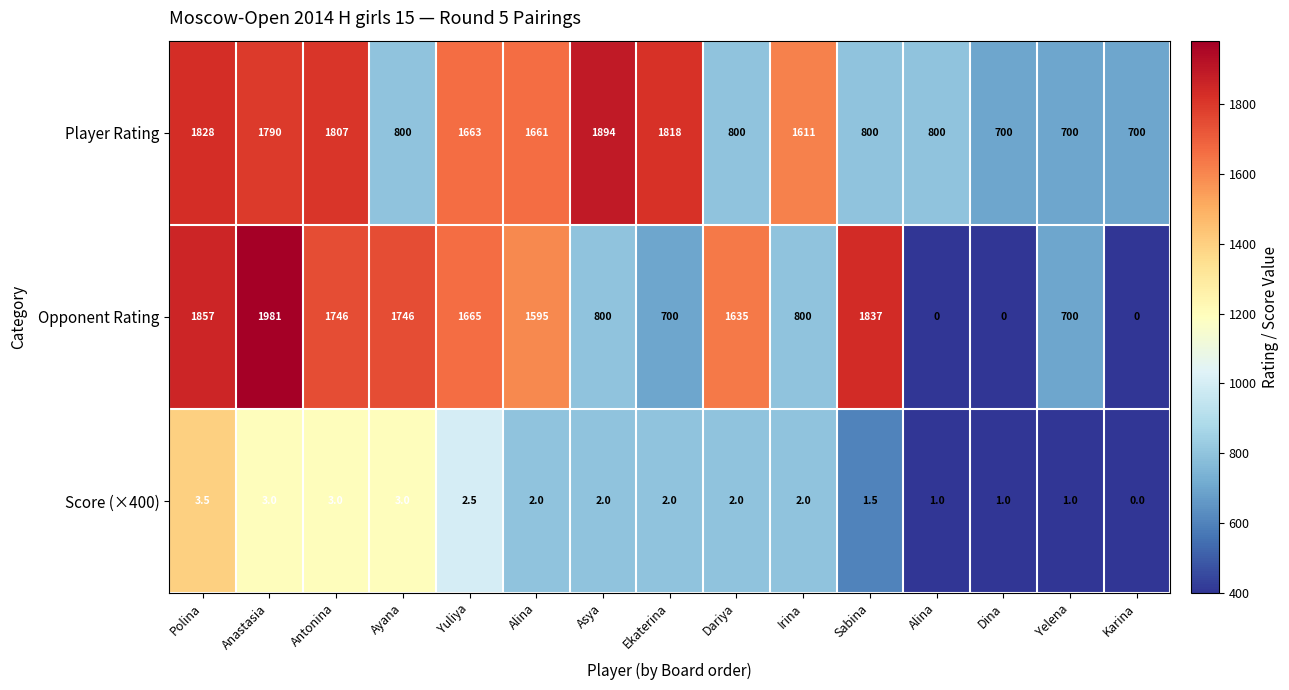

How many categories are shown in the chart?

15